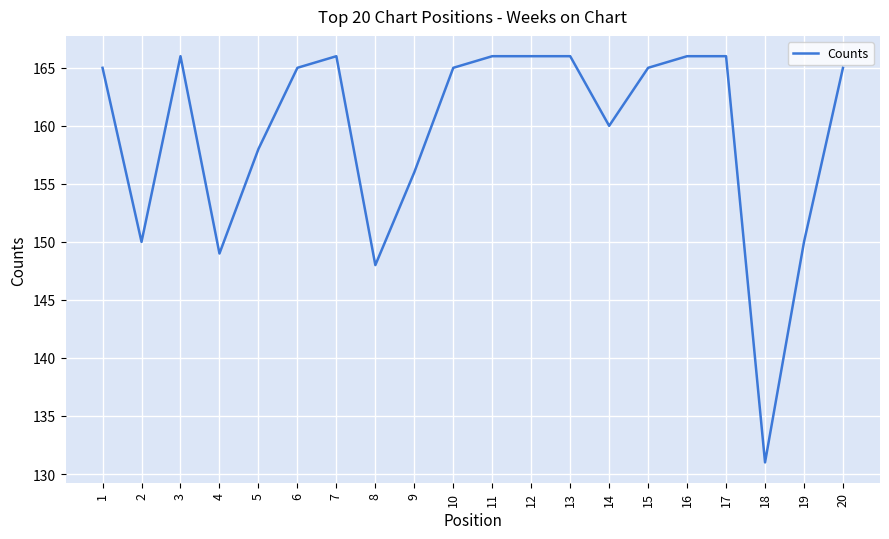

Reading right to left, extract all data points from this chart.

165	150	131	166	166	165	160	166	166	166	165	156	148	166	165	158	149	166	150	165